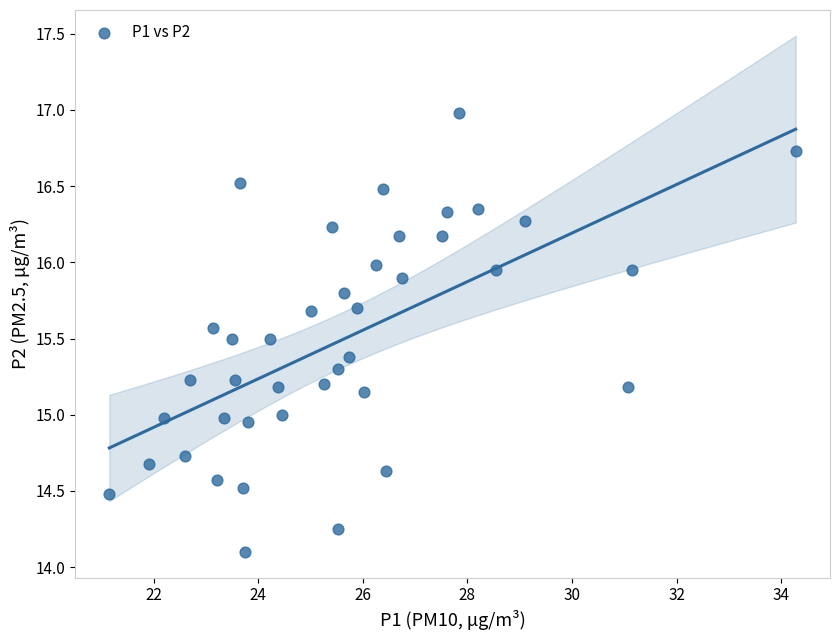

What is the range of X values (max minus min)?

13.1